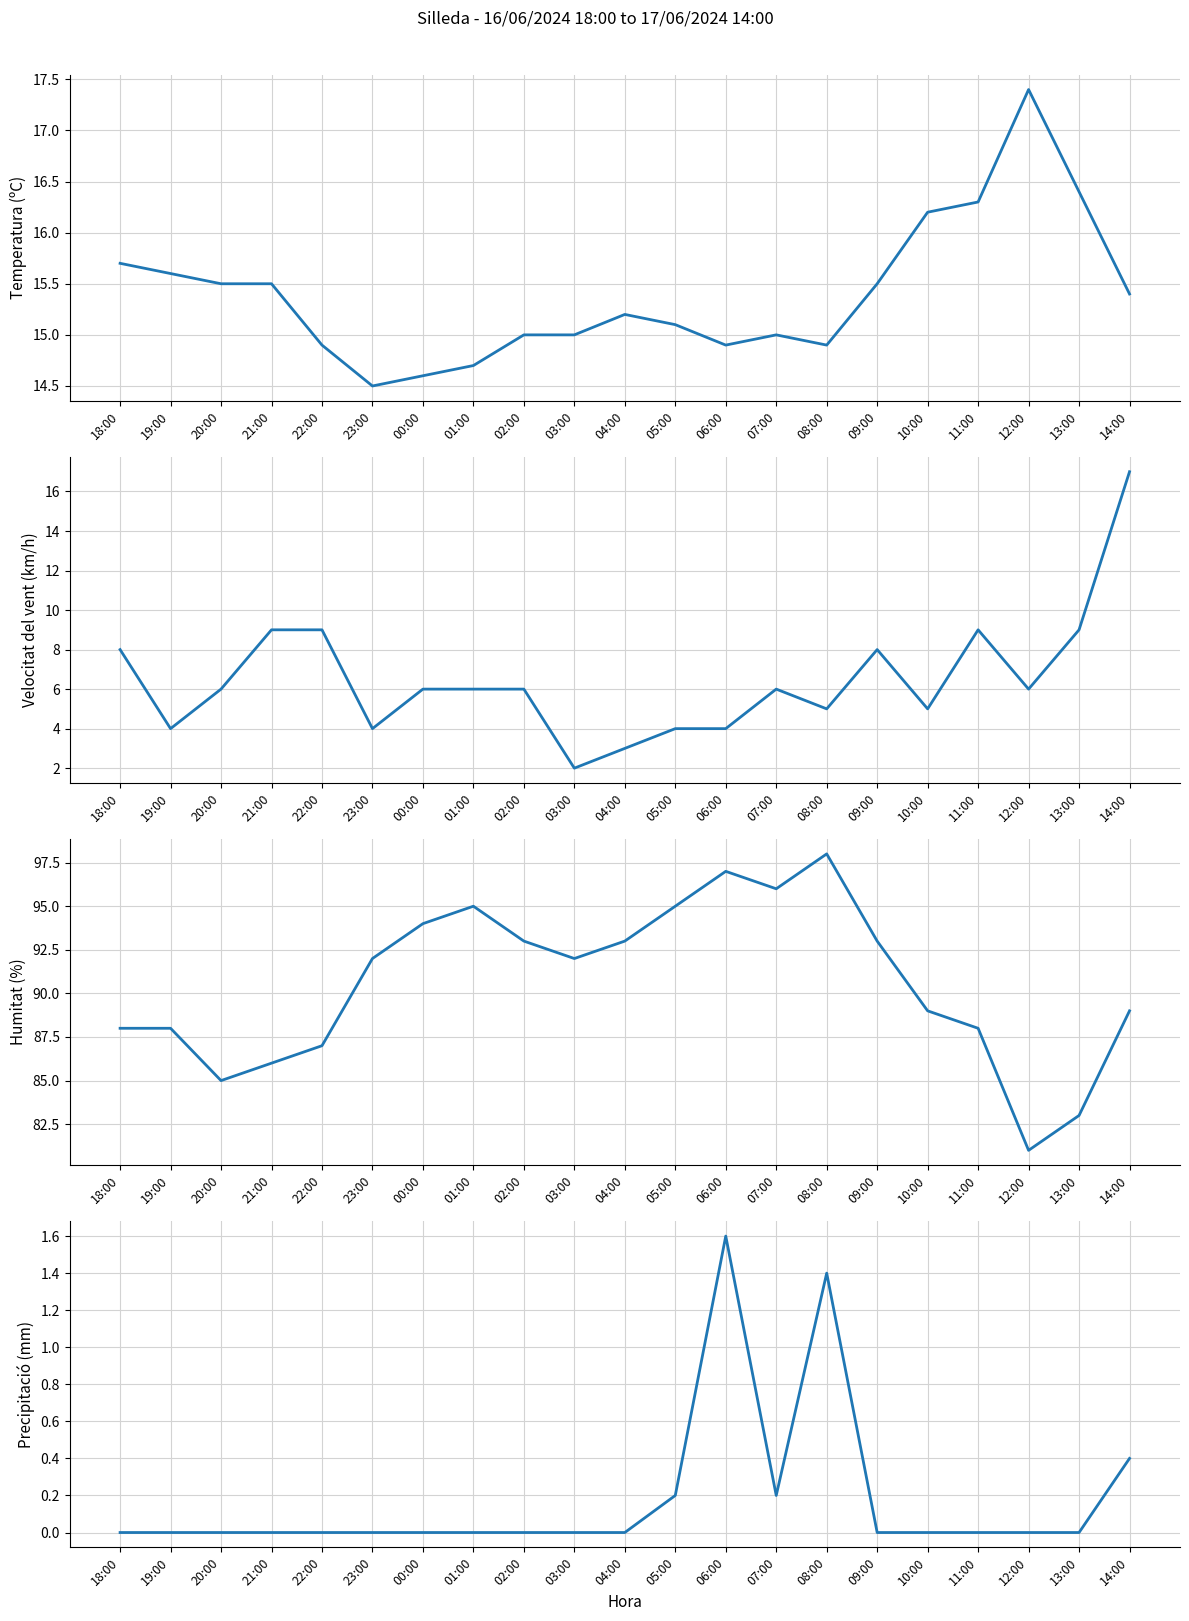

At which category does Velocitat del vent (km/h) reach its first local valley?

19:00